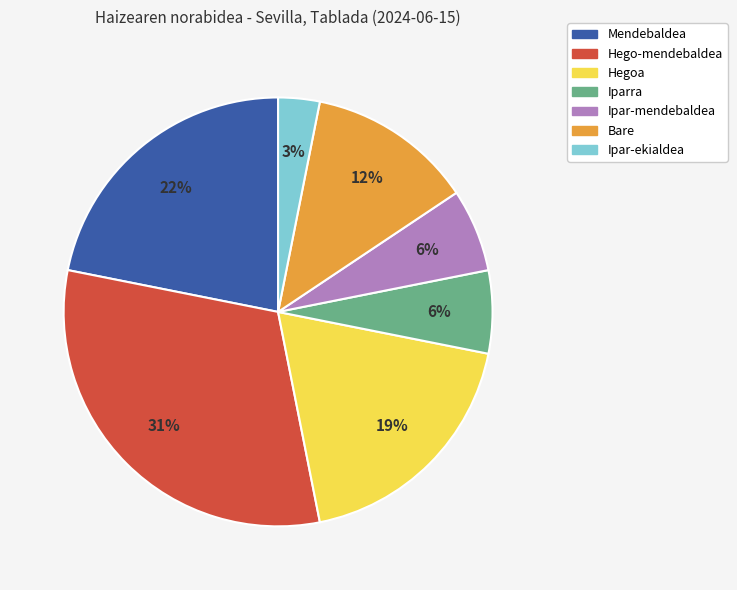

What percentage is the Iparra slice, to the nearest percent?

6%